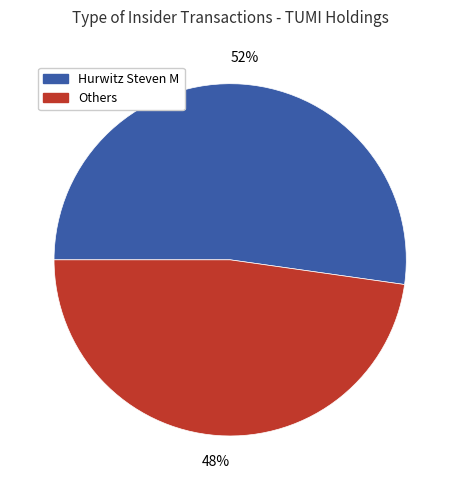

To the nearest percent, what is the difference between the largest and smallest slice percentages?

4%